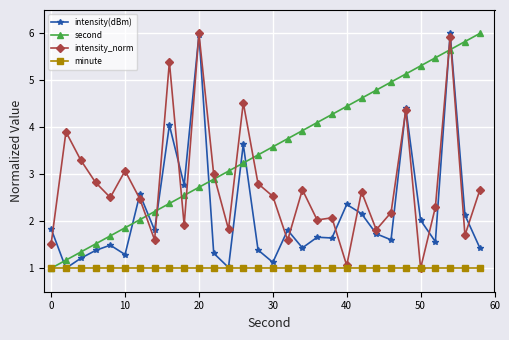

Which series has the largest total across all categories?

second